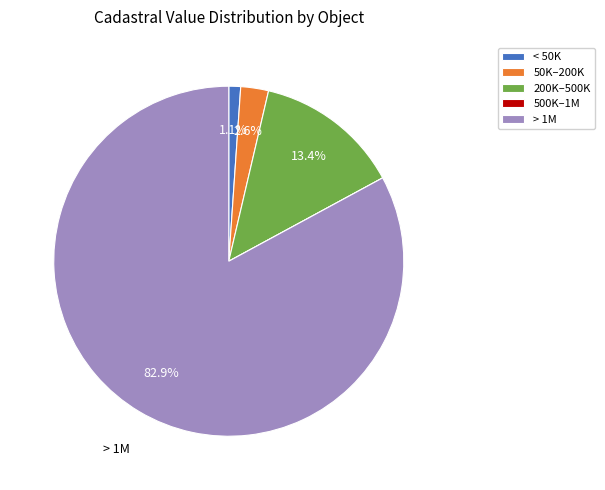

Which slice represents more than half of the pie?

> 1M